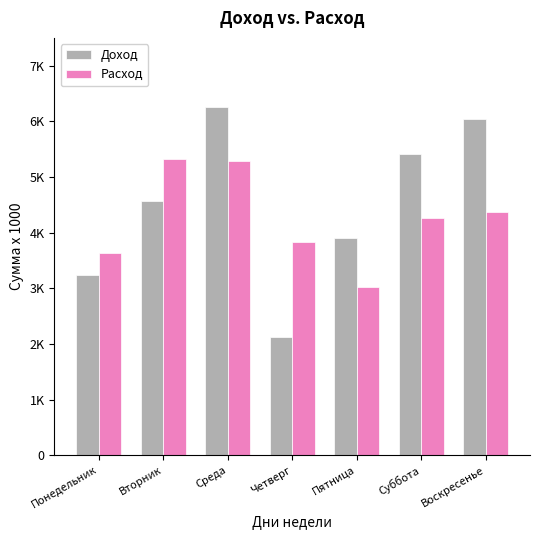

At Суббота, list the series in order from smallest to largest.

Расход, Доход